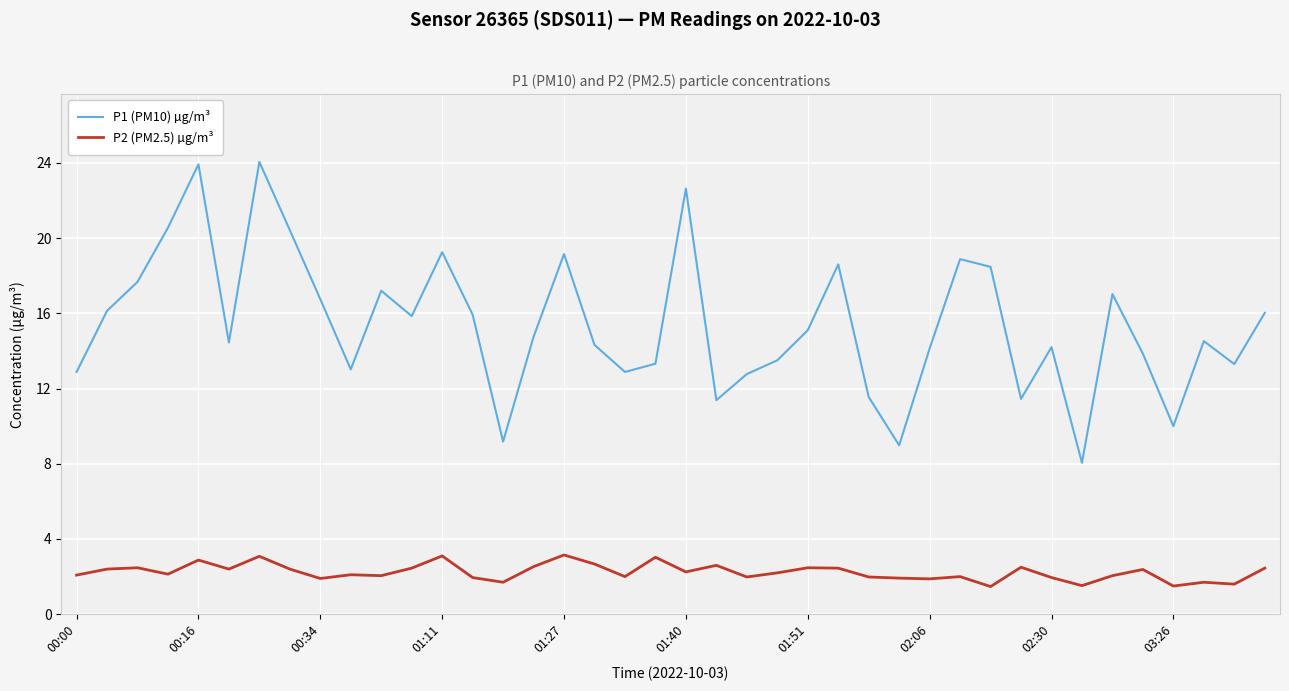

True or false: P1 (PM10) µg/m³ and P2 (PM2.5) µg/m³ intersect in this chart.

False